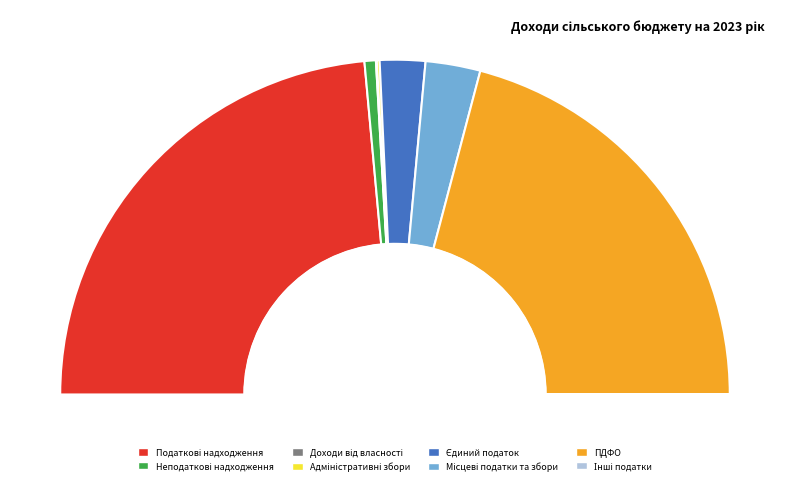

The Місцеві податки та збори slice represents 5% of the pie. True or false?

True